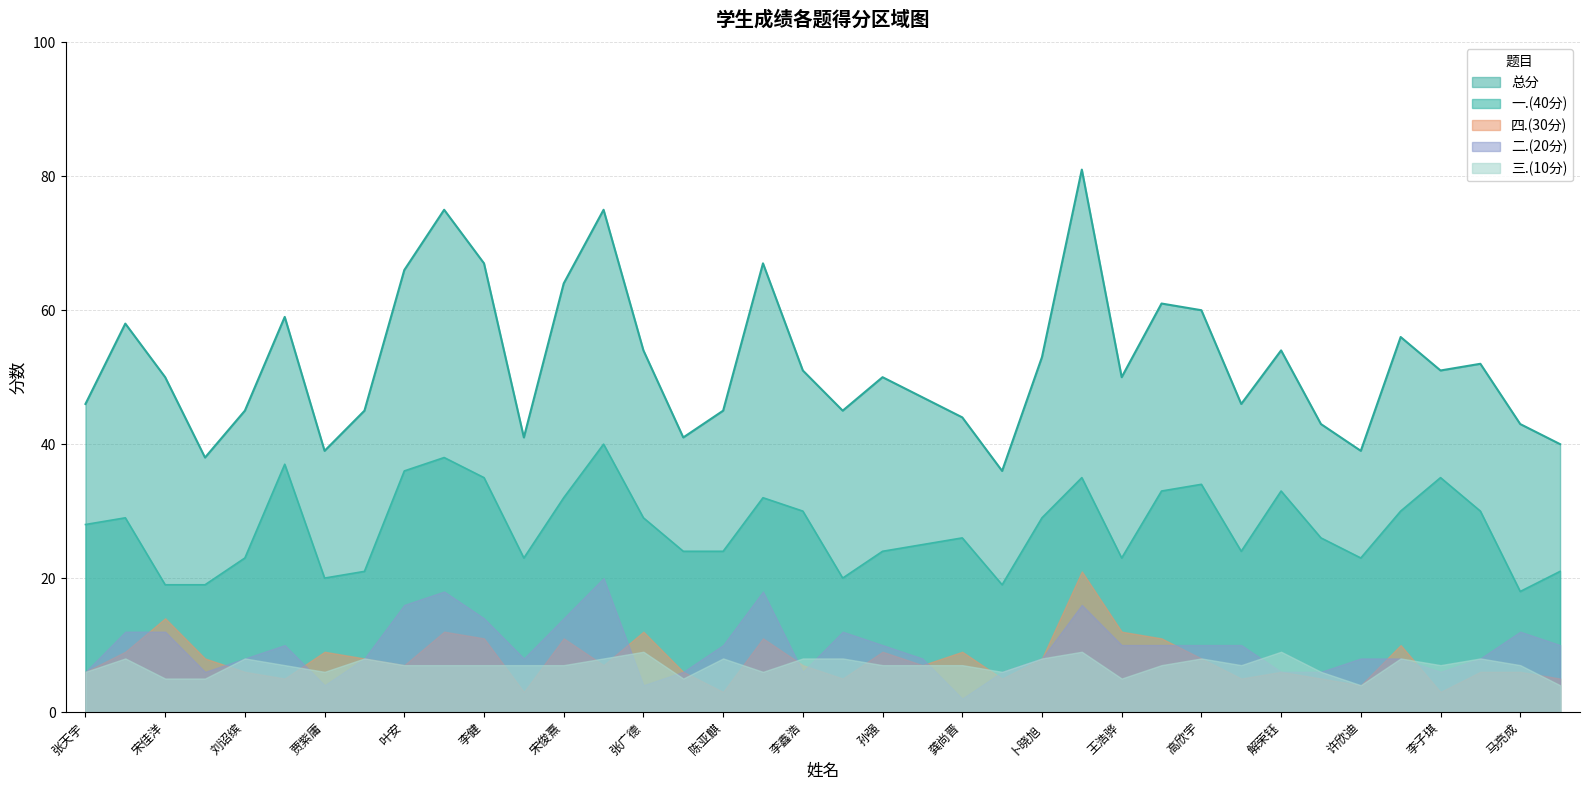

True or false: 一.(40分) and 三.(10分) cross at least once.

False